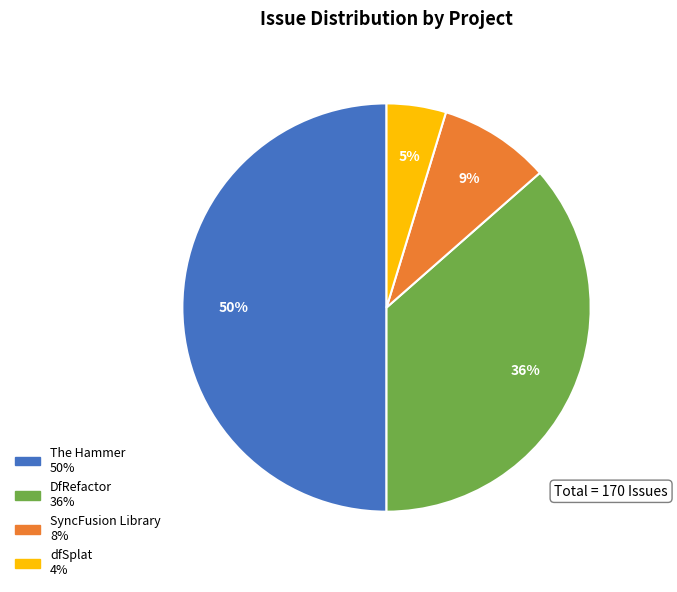

To the nearest percent, what is the difference between the SyncFusion Library and dfSplat slice percentages?

4%